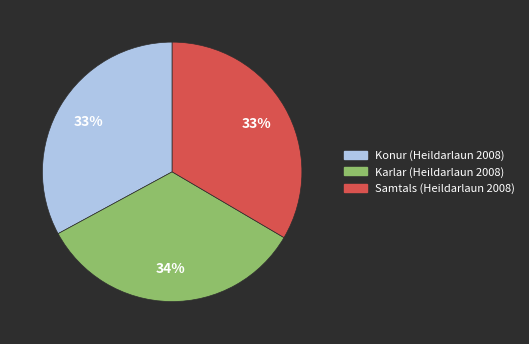

Does Karlar (Heildarlaun 2008) represent more than half of the total?

No